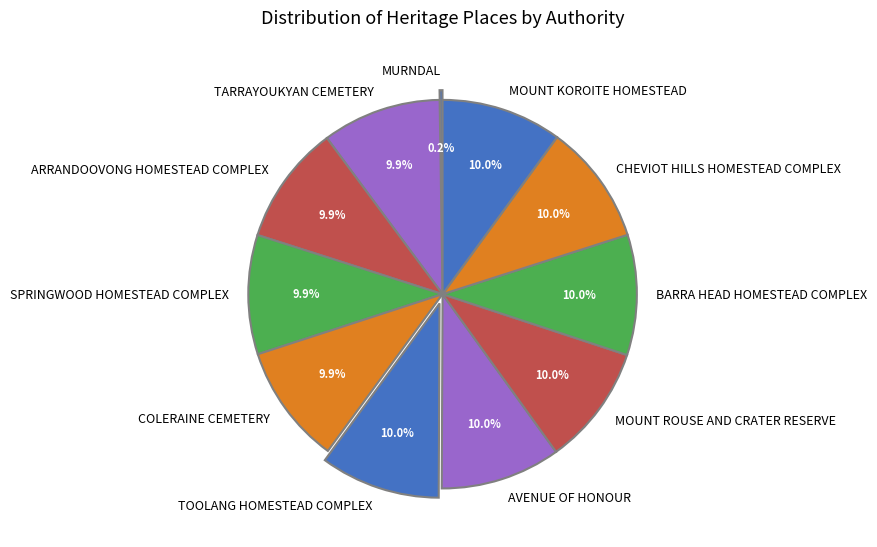

Approximately how many times larger is the value at TARRAYOUKYAN CEMETERY compared to CHEVIOT HILLS HOMESTEAD COMPLEX?

1.0